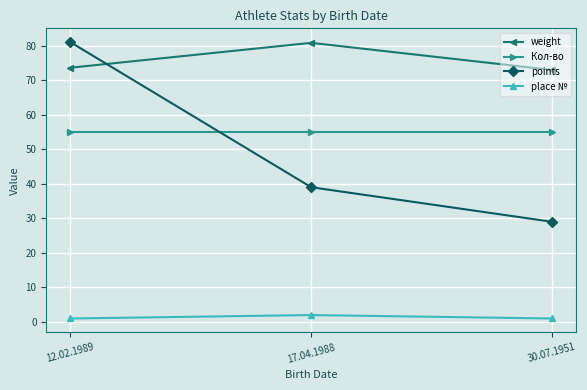

Which series has the widest spread of values?

points